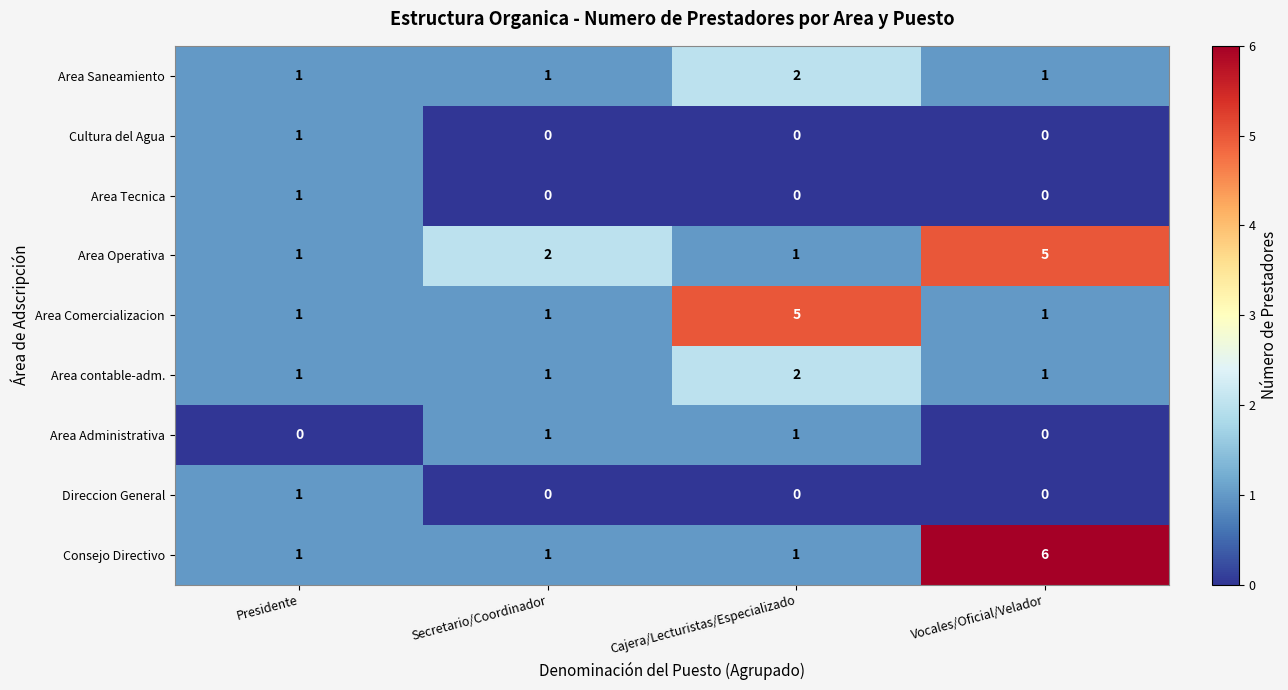

What is the total value across all series at Vocales/Oficial/Velador?

14